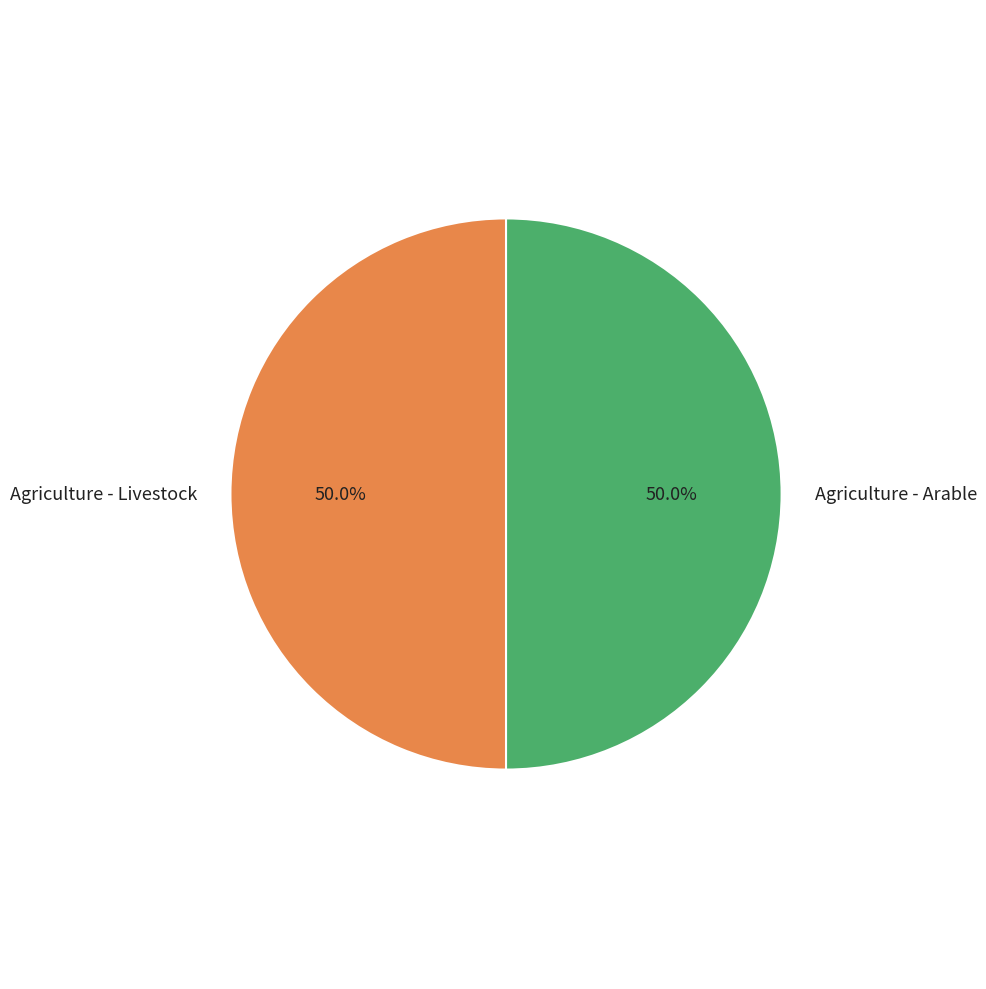

What percentage do Agriculture - Livestock and Agriculture - Arable together represent?

100.0%